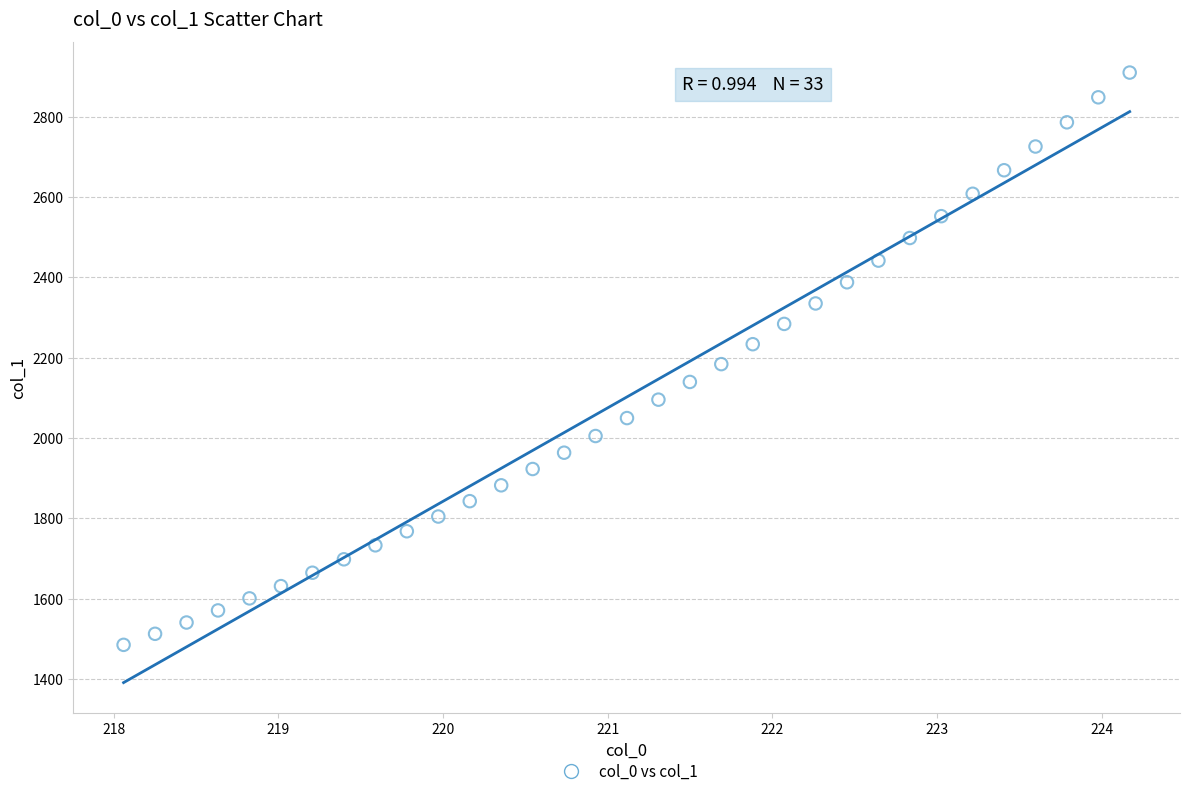

What is the range of X values (max minus min)?

6.1